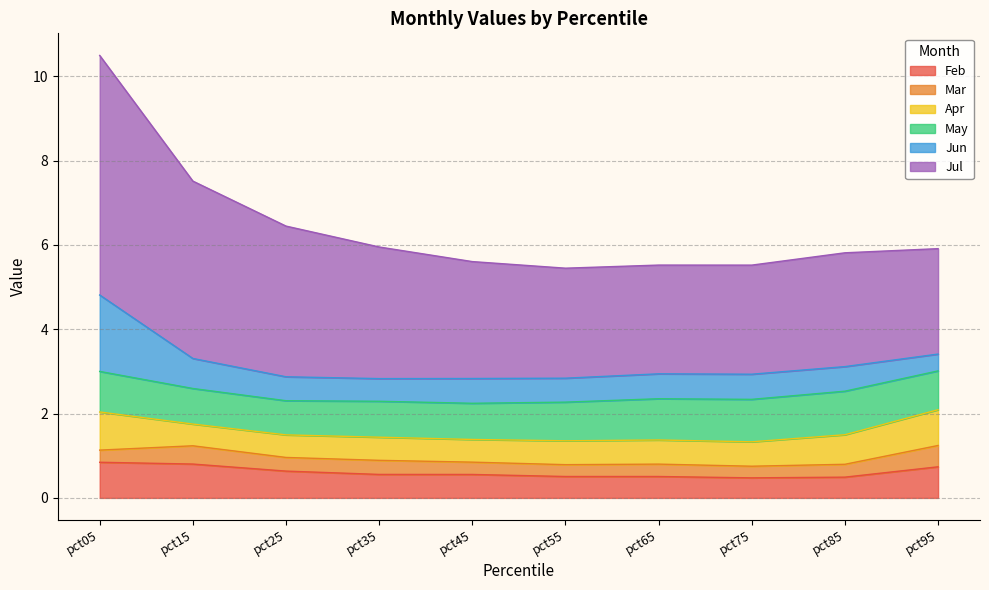

Which series has the largest total across all categories?

Jul